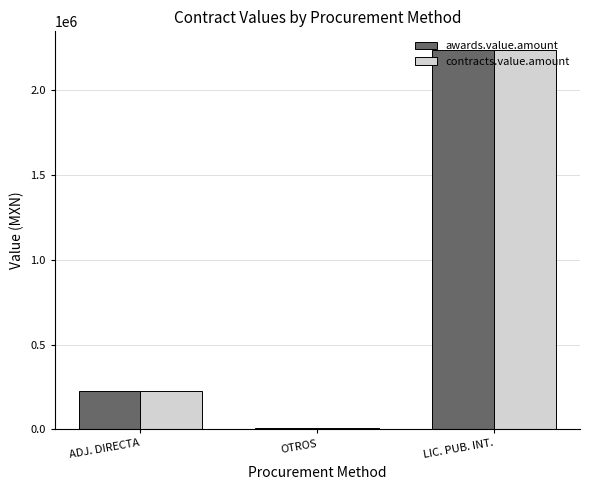

What is the maximum value for contracts.value.amount?

2236327.4